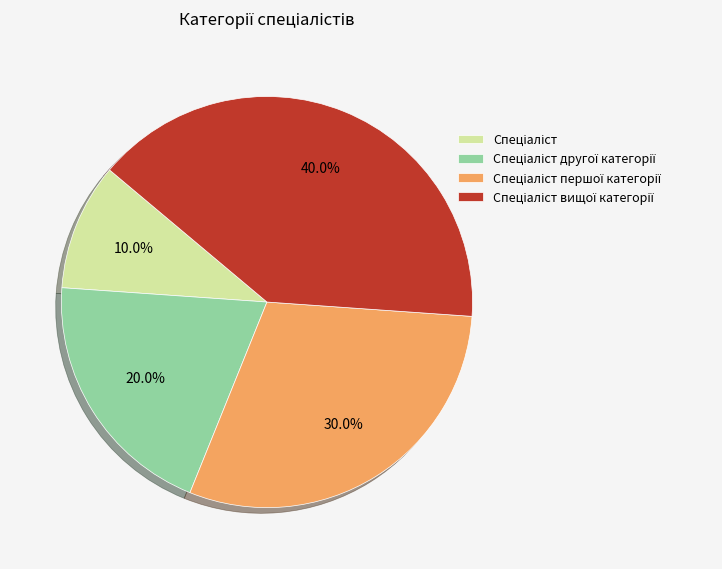

To the nearest percent, what is the average slice percentage?

25%